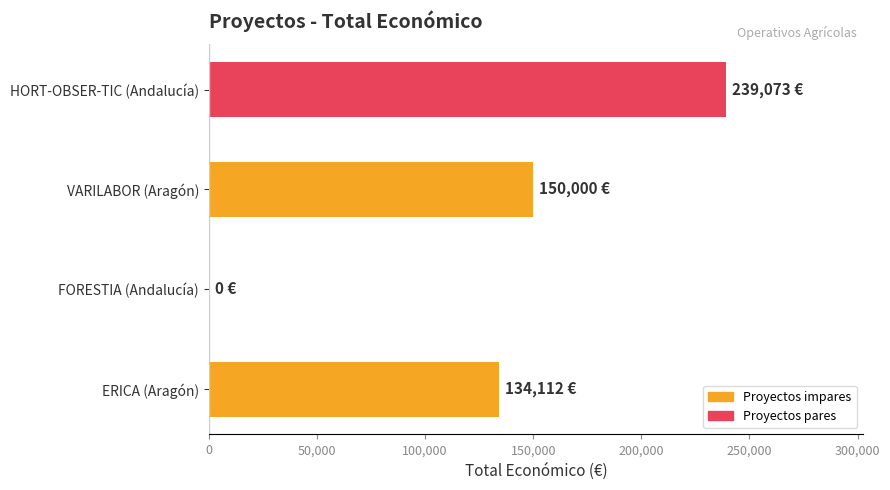

How many positive values are there?

3